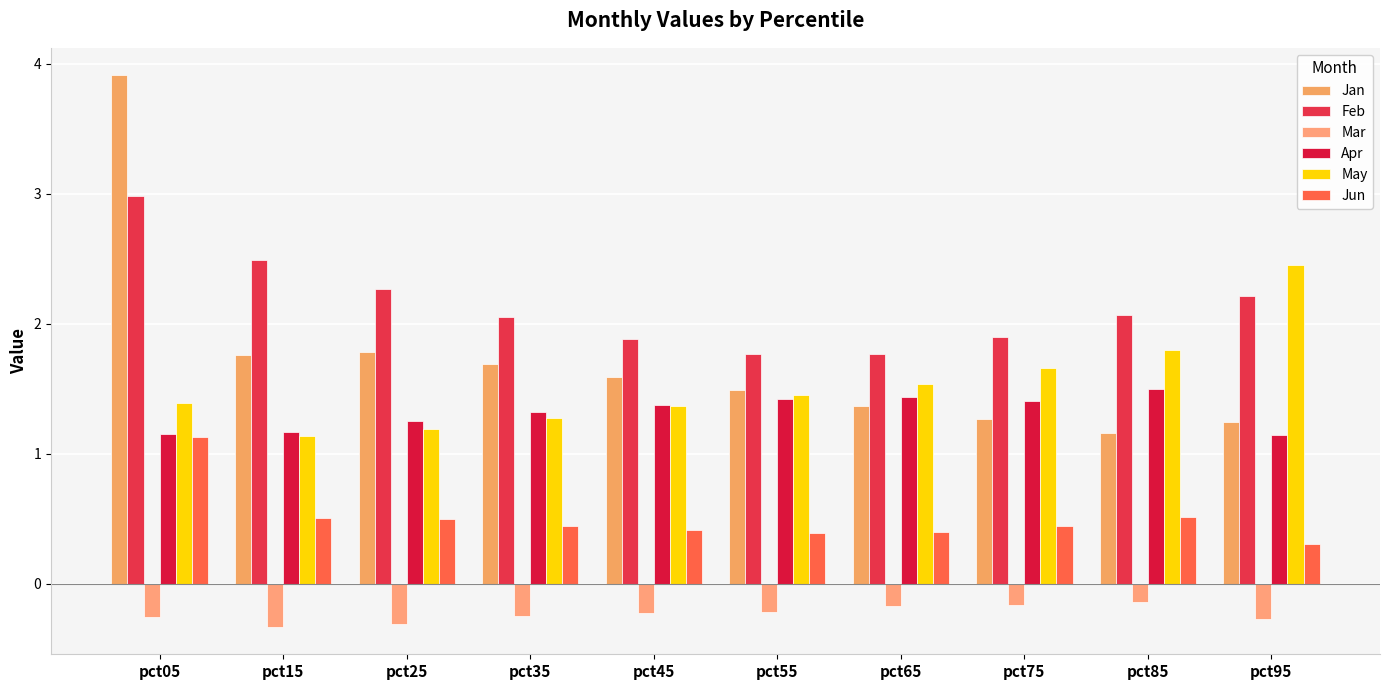

Which series changed the most between pct05 and pct15?

Jan